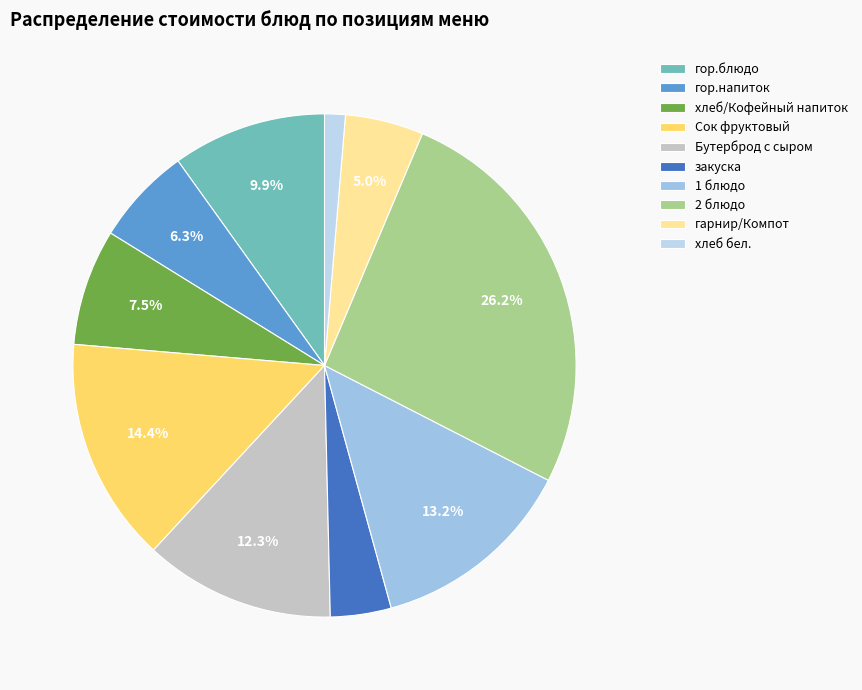

To the nearest percent, what percentage of the pie is хлеб бел.?

1%